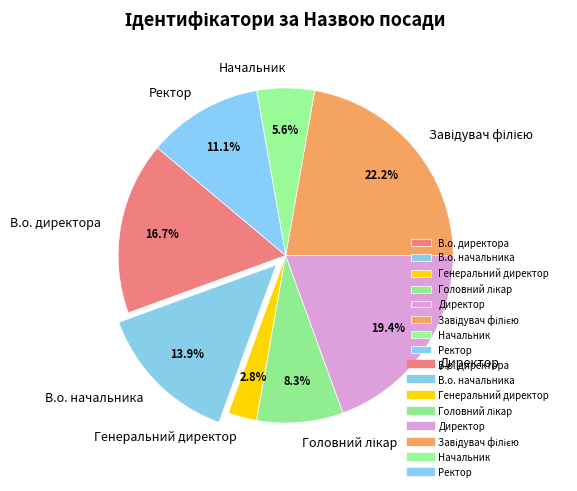

How many slices are in this pie chart?

8